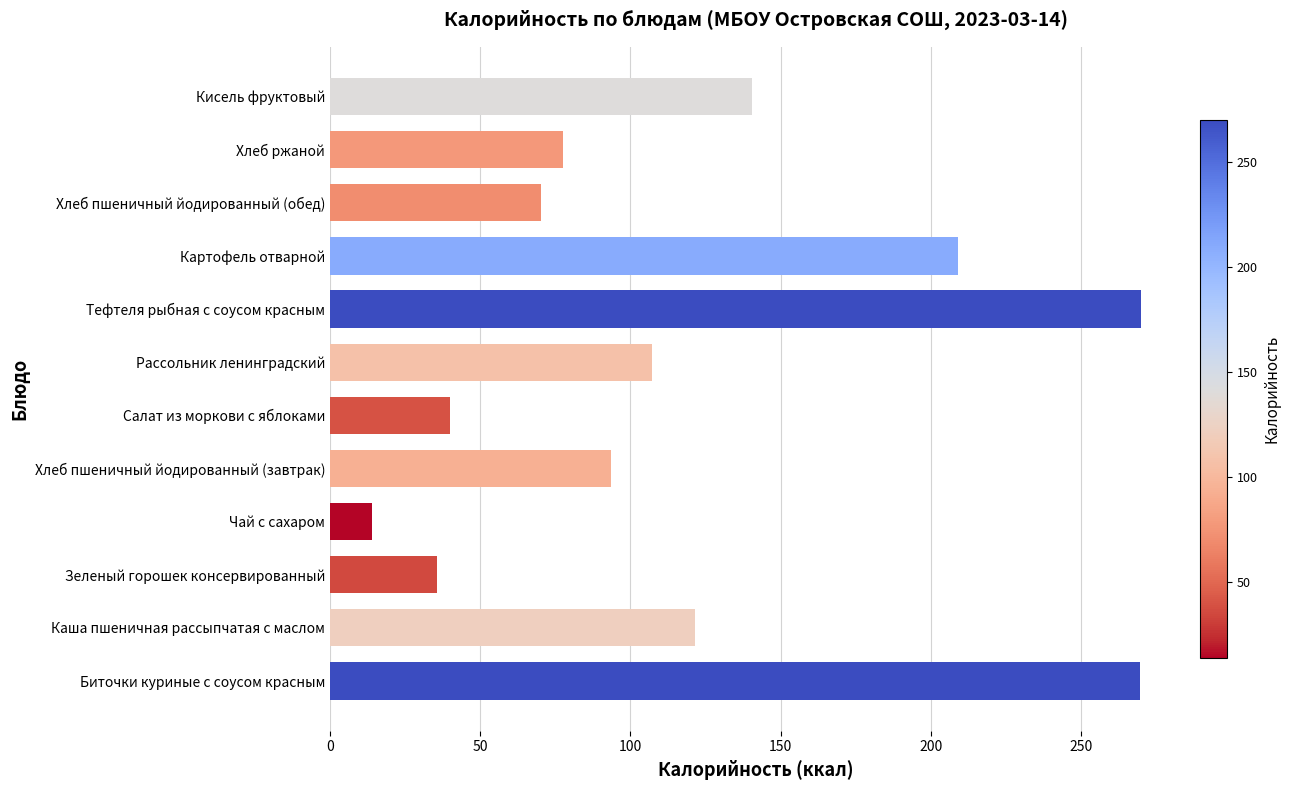

What is the difference between the maximum and minimum values?

256.1